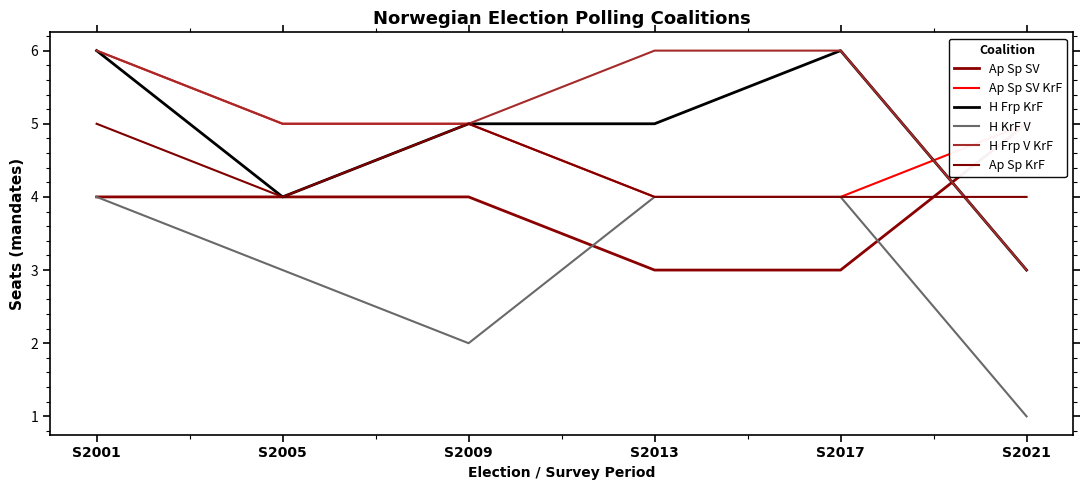

What is the value of the H Frp V KrF point at the 6th from the left?

3